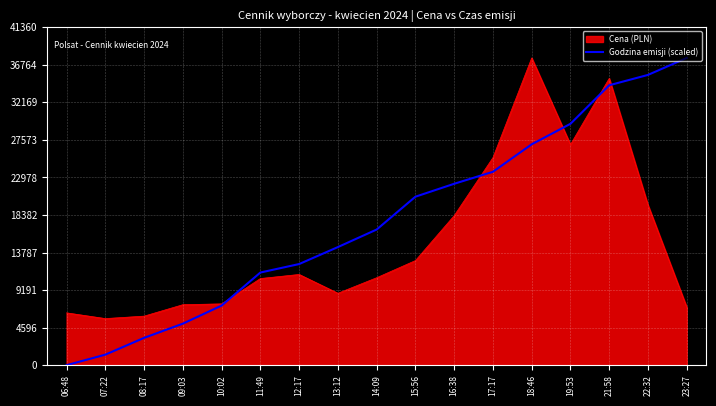

What is the difference between the highest and lowest values at 13:12?

5652.9